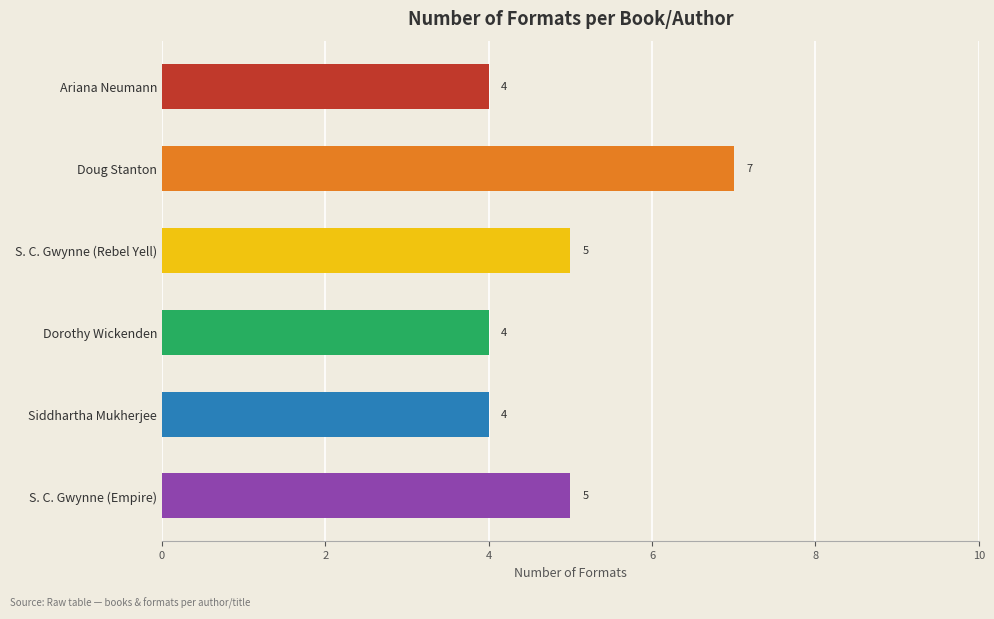

Are the bars horizontal?

Yes